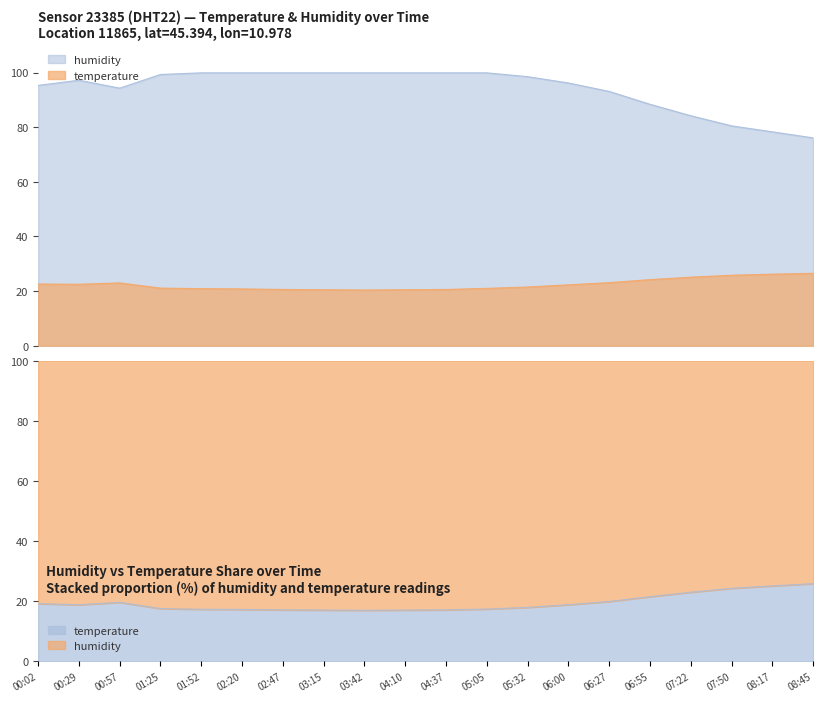

Reading left to right, extract all data points from this chart.

temperature: 00:02=22.6	00:29=22.5	00:57=23.0	01:25=21.1	01:52=20.9	02:20=20.8	02:47=20.6	03:15=20.5	03:42=20.4	04:10=20.5	04:37=20.6	05:05=21.0	05:32=21.5	06:00=22.3	06:27=23.1	06:55=24.2	07:22=25.1	07:50=25.8	08:17=26.2	08:45=26.5
humidity: 00:02=95.3	00:29=97.2	00:57=94.3	01:25=99.3	01:52=99.9	02:20=99.9	02:47=99.9	03:15=99.9	03:42=99.9	04:10=99.9	04:37=99.9	05:05=99.9	05:32=98.5	06:00=96.2	06:27=93.1	06:55=88.4	07:22=84.2	07:50=80.5	08:17=78.3	08:45=76.1